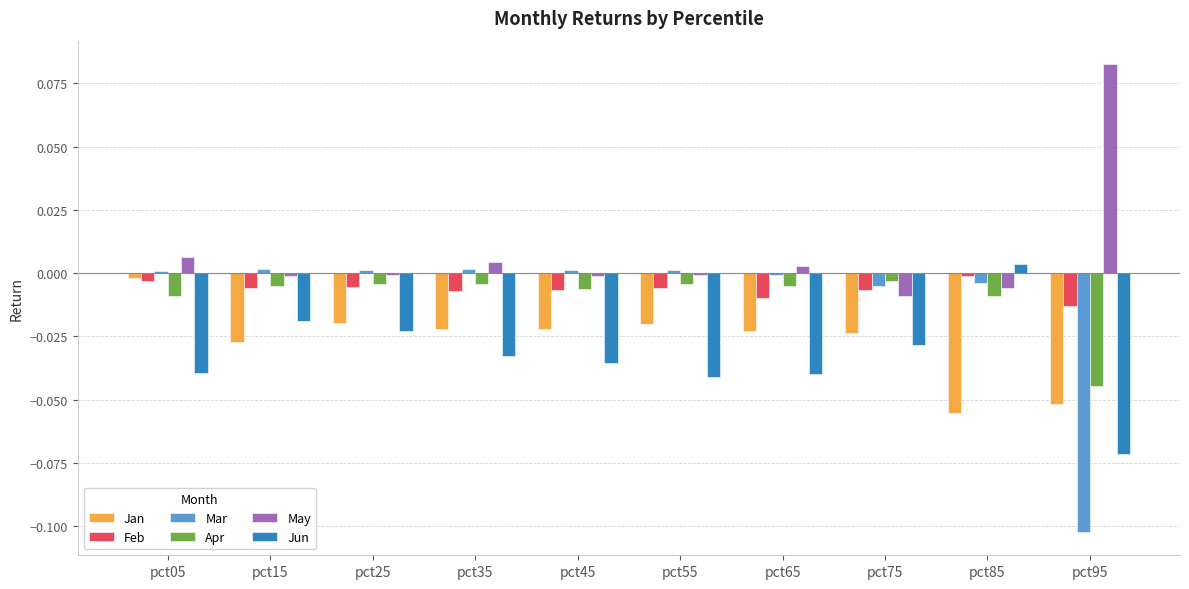

Between pct25 and pct45, which series saw the biggest shift?

Jun